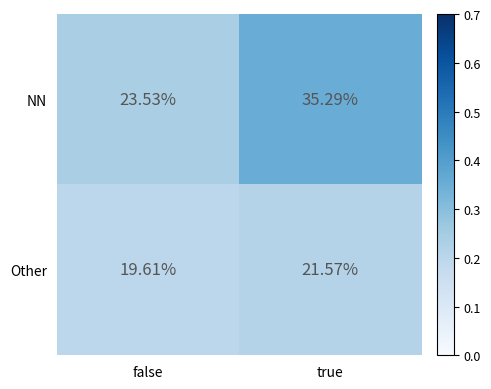

Between false and true, which series saw the biggest shift?

NN